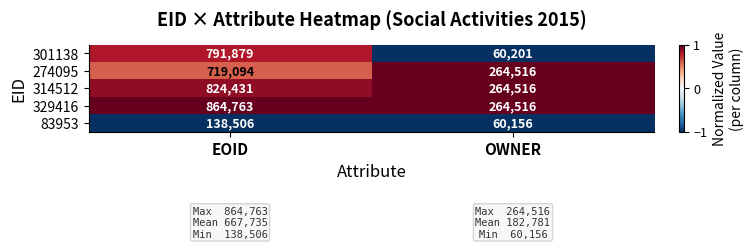

Which category has the lowest value in the 274095 series?

OWNER